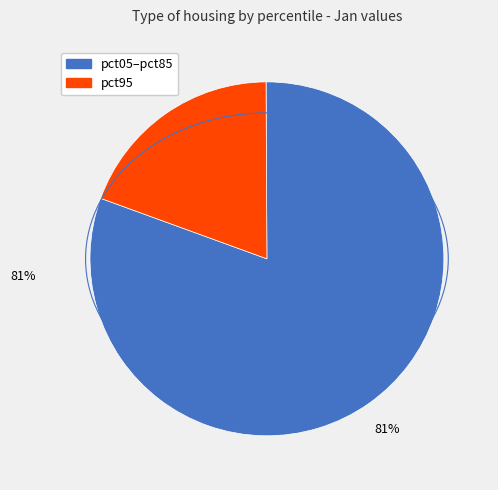

Does any single category account for the majority?

Yes